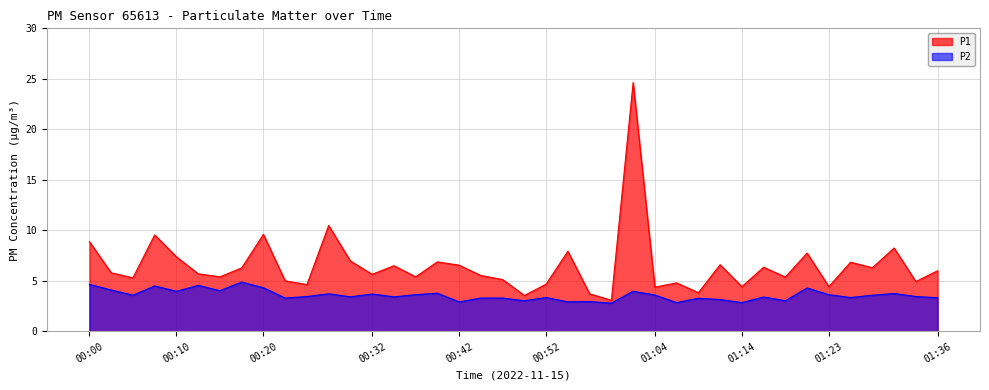

Read the P2 value at 01:16.

3.4